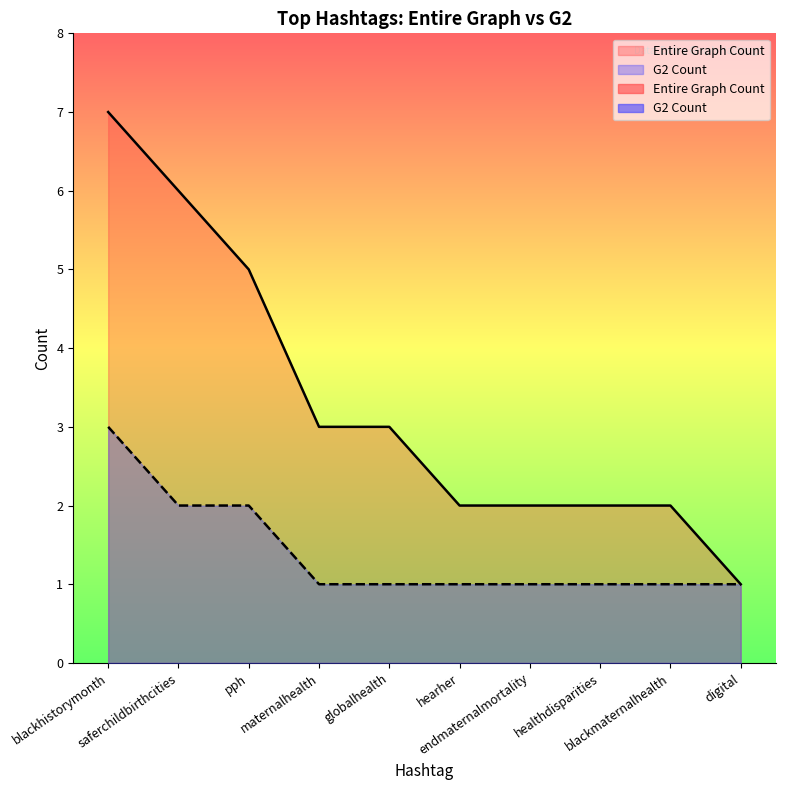

How many series are shown in this chart?

2